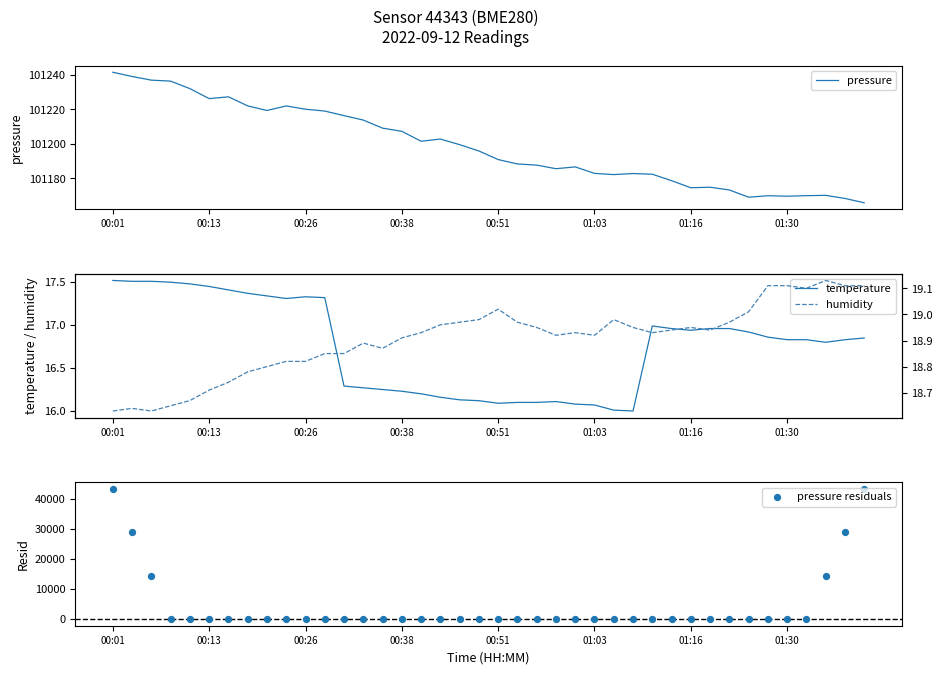

Which series contains the highest Y value?

pressure